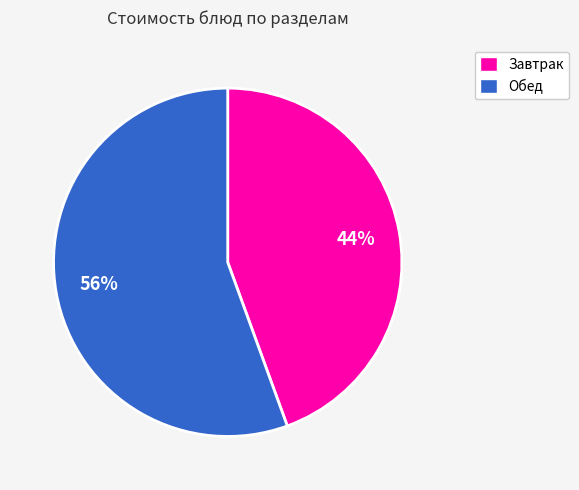

To the nearest percent, what is the average slice percentage?

50%